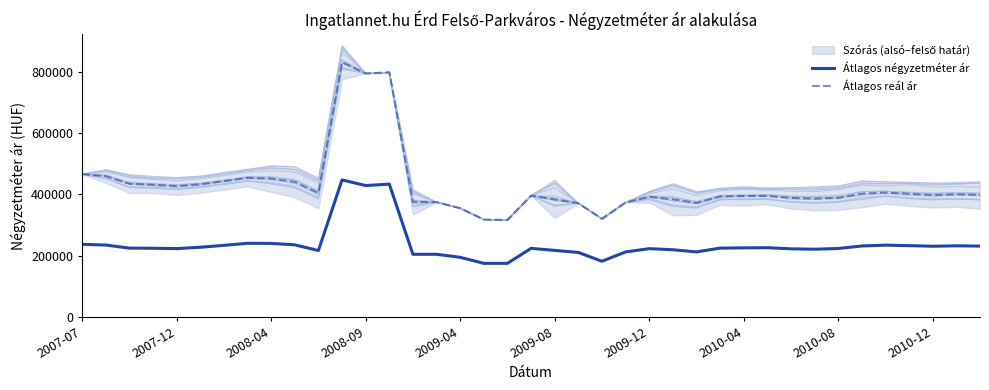

What is the approximate value of Átlagos négyzetméter ár at 2009-04, to the nearest 50?

194700